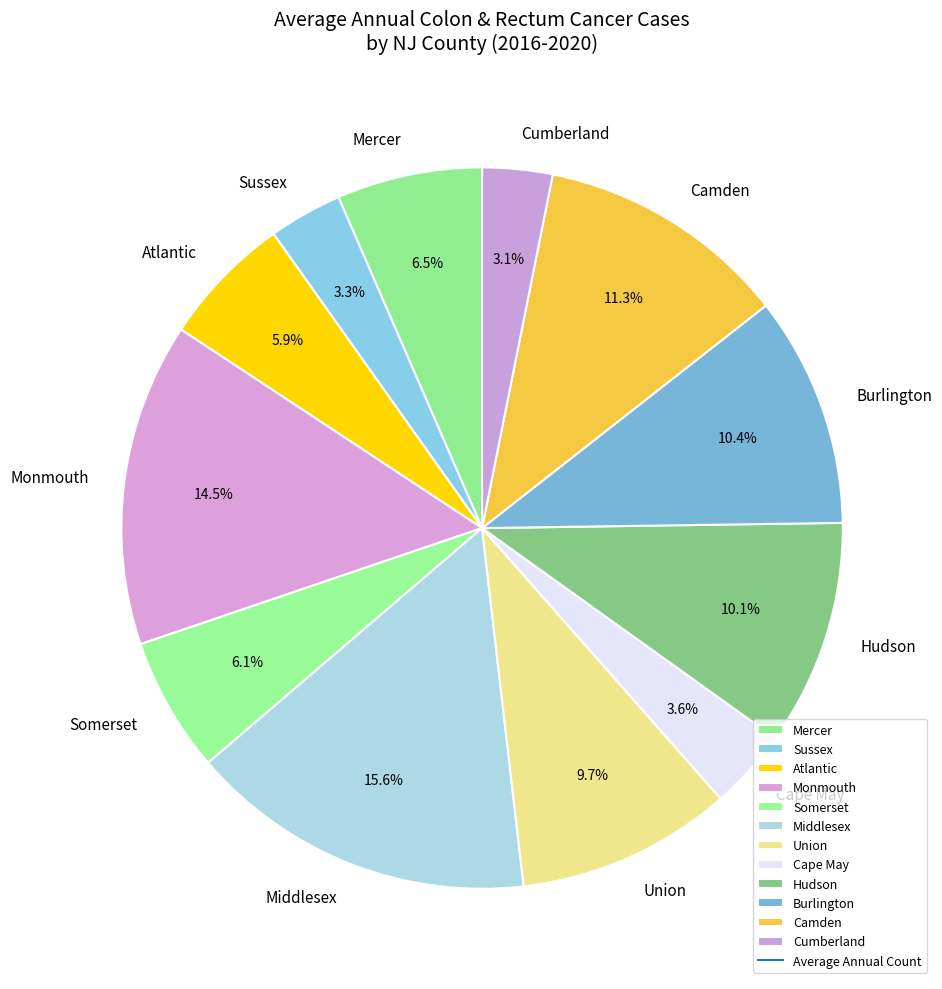

Is the sum of Sussex and Burlington greater than half?

No